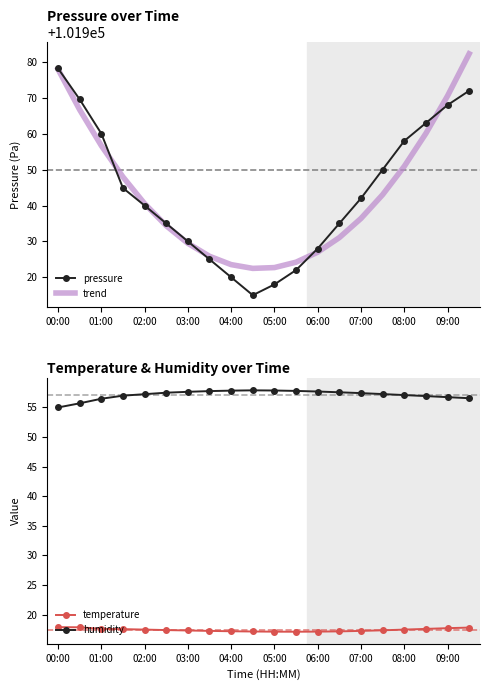

True or false: pressure has a value of 65792.0 at 02:00.

False